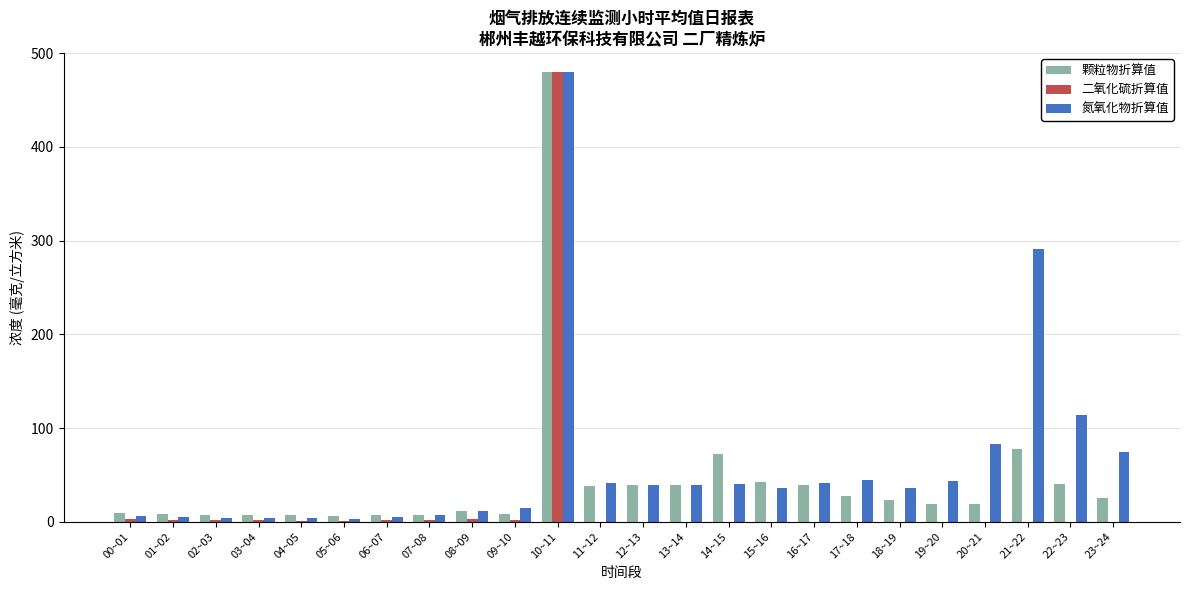

What is the total value across all series at 23~24?

99.6